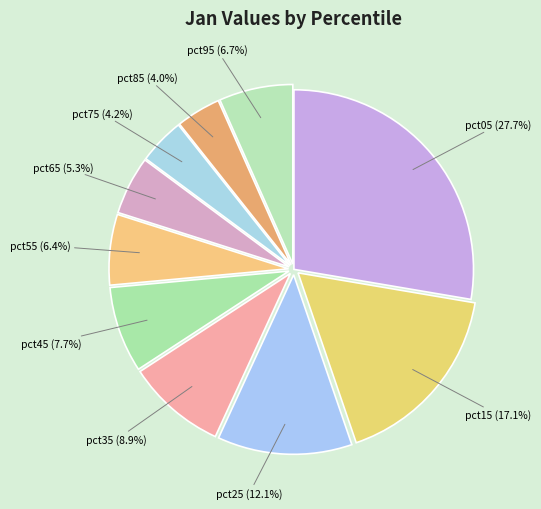

How much of the chart is everything except pct05?

72.3%